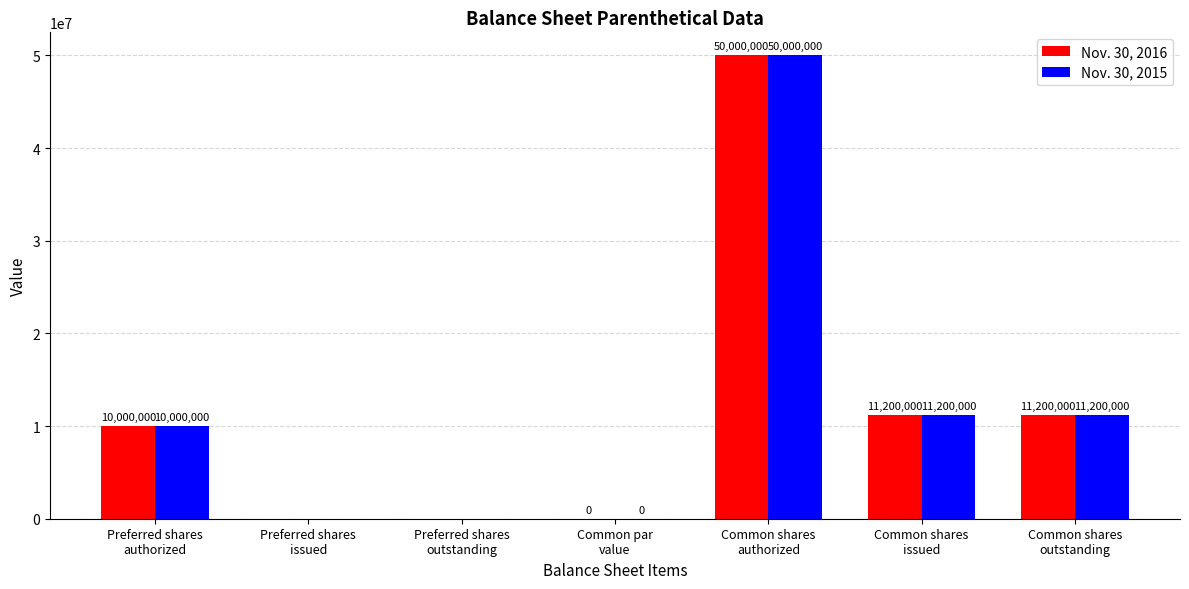

Are the bars grouped side by side (vs. stacked)?

Yes